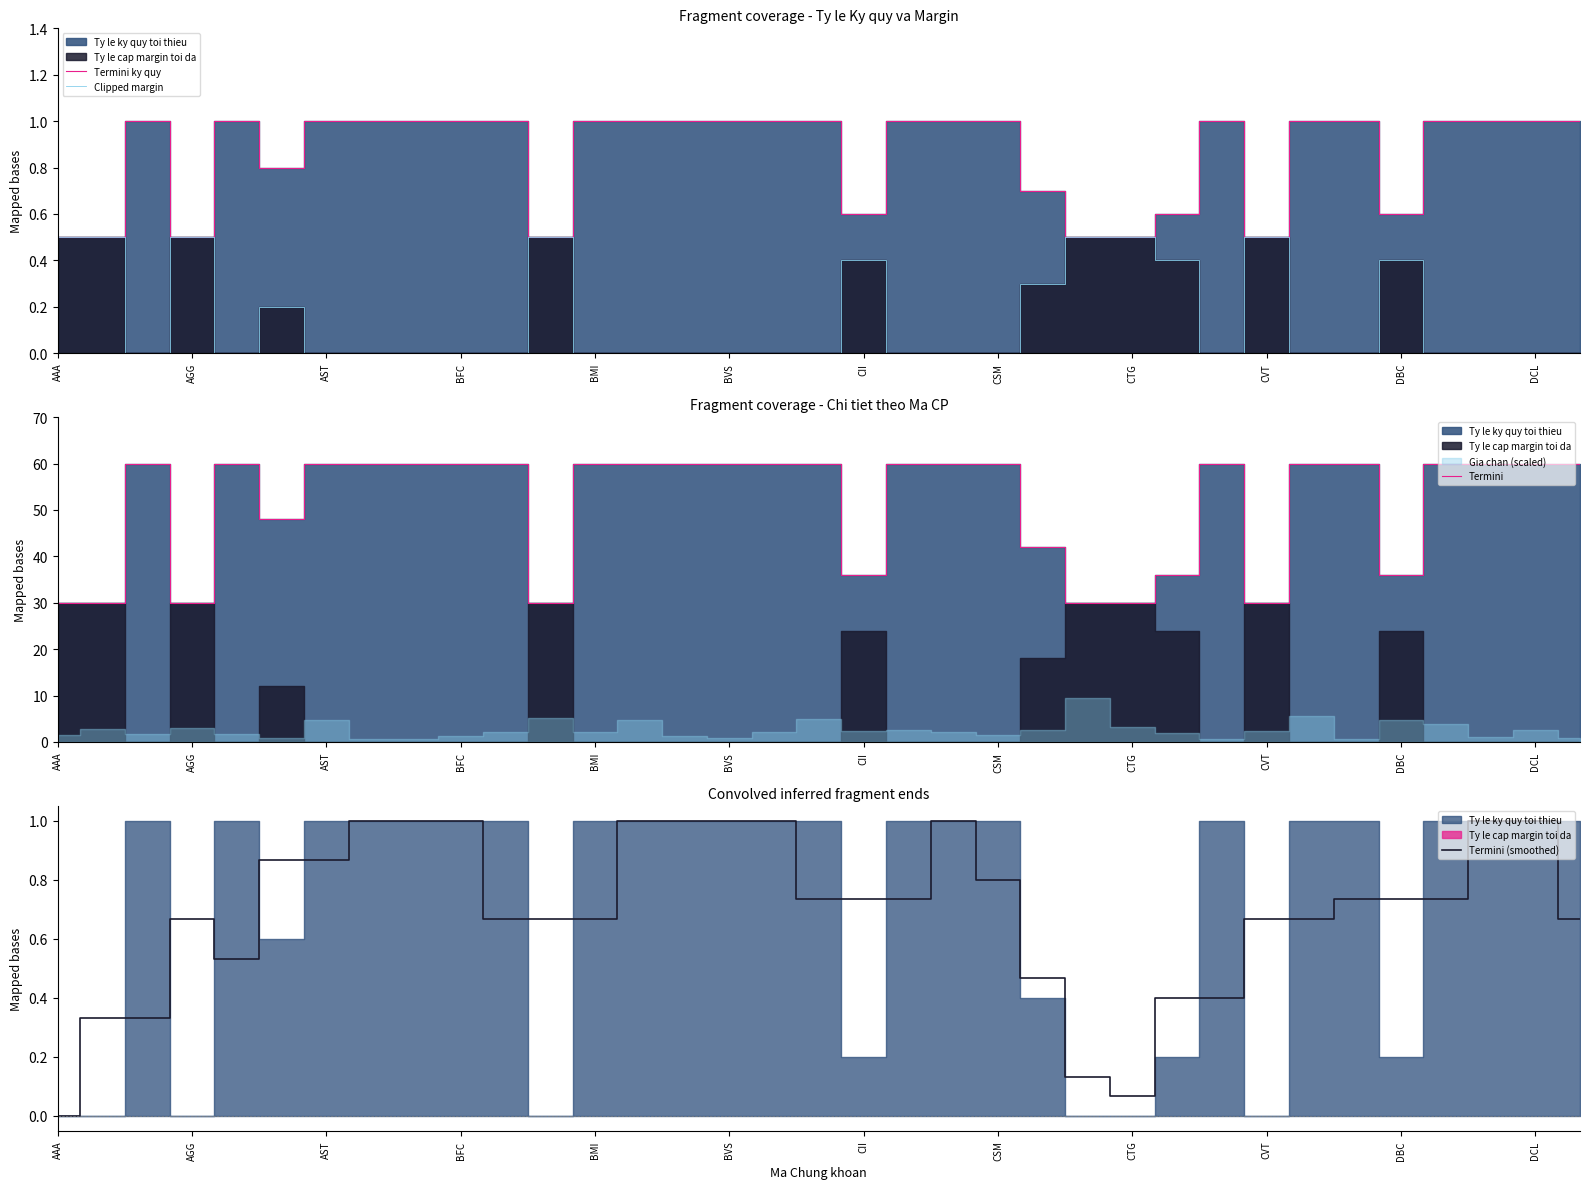

Does the chart display data point markers on the line(s)?

No